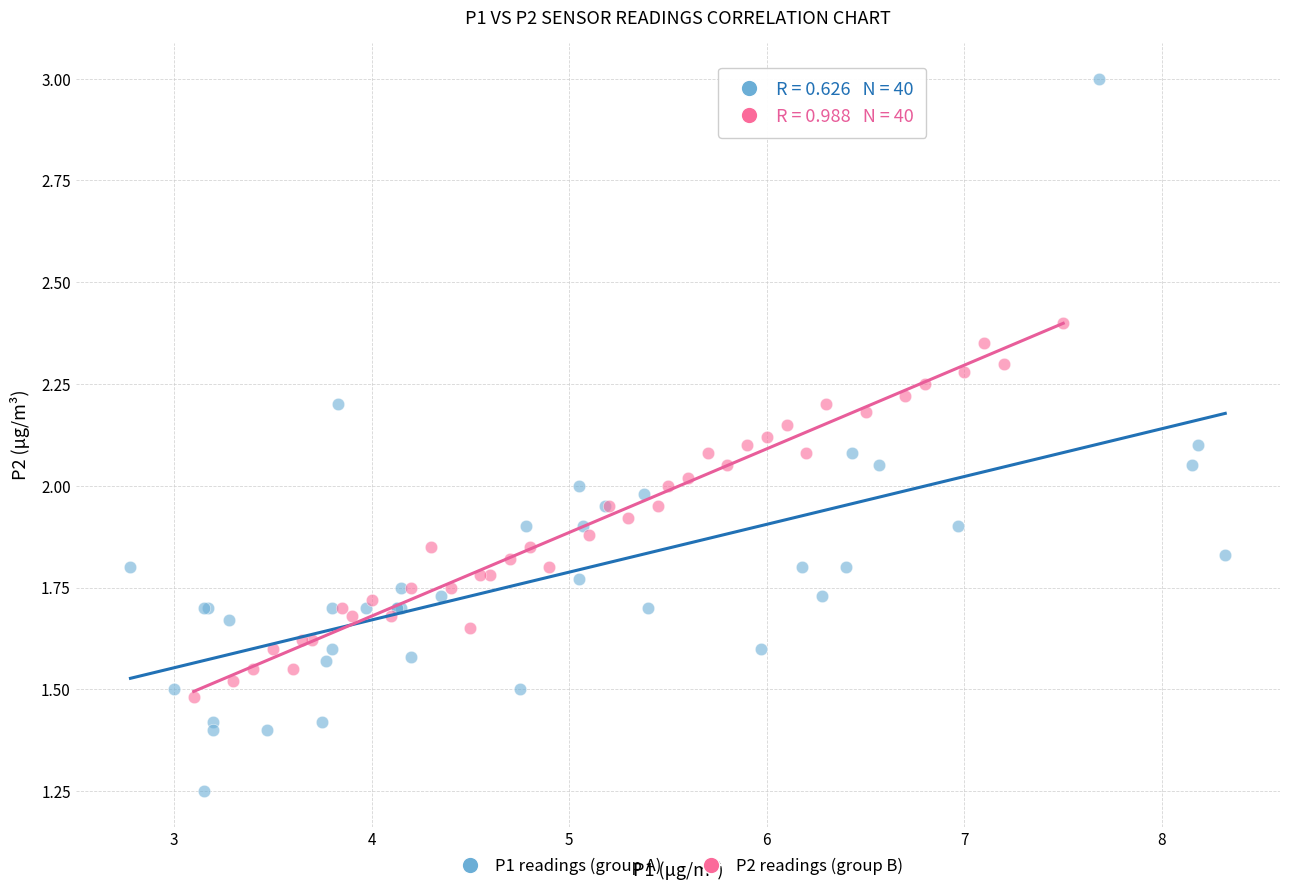

Which series reaches the maximum Y coordinate?

P1 readings (group A)